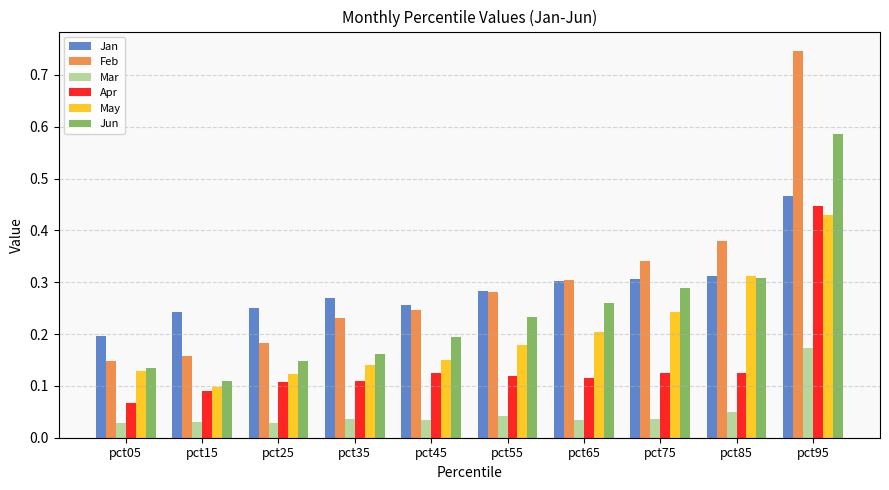

How many Apr values are between 0 and 1?

10